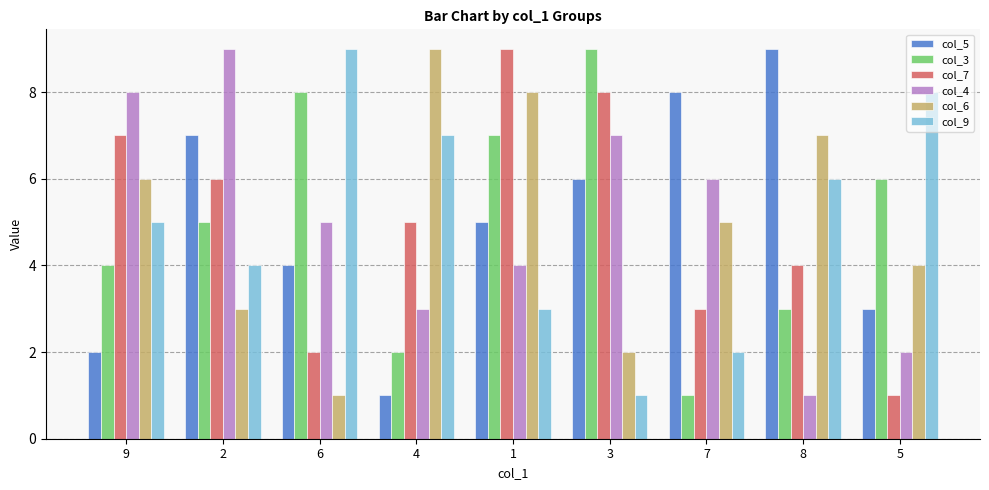

What is the sum of all col_7 values?

45